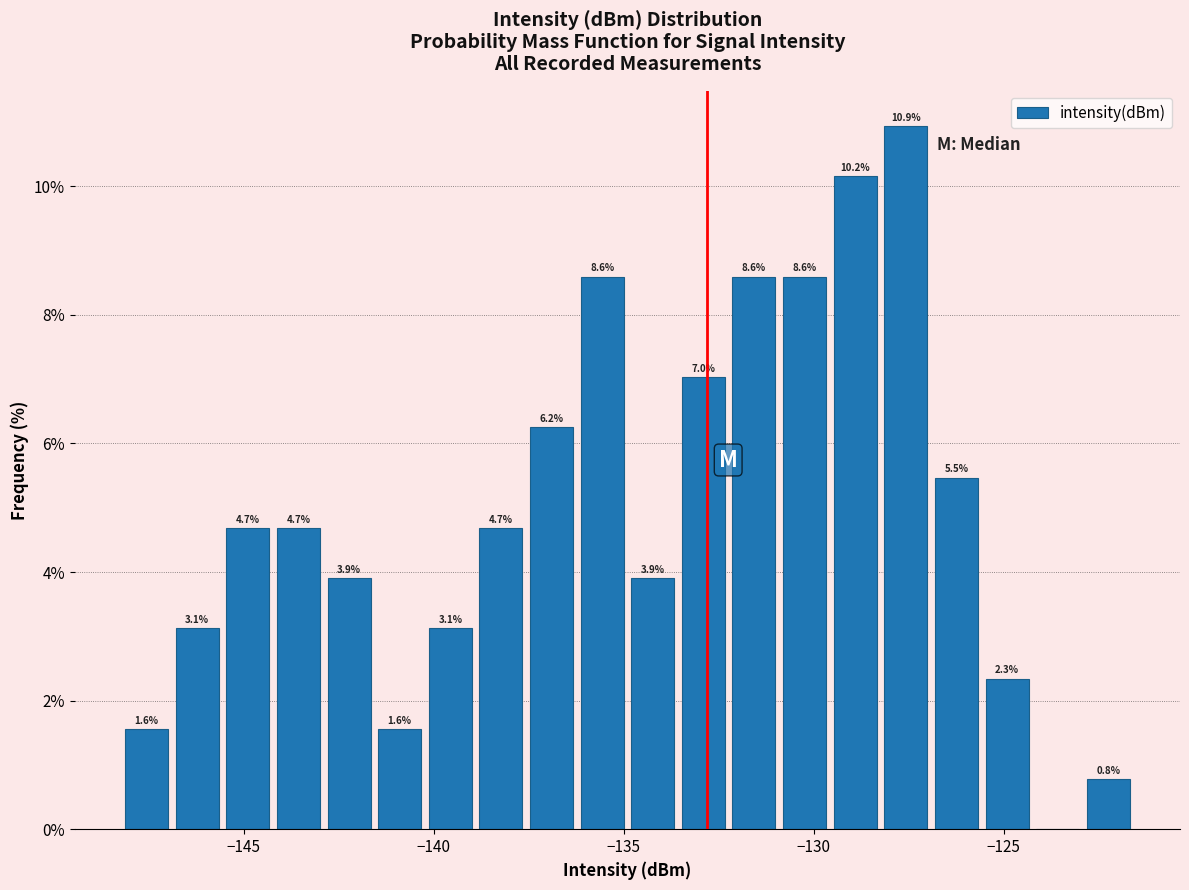

Around what value on the x-axis is the tallest bar? Give the approximate position of its centre, as read against the axis.

-127.5